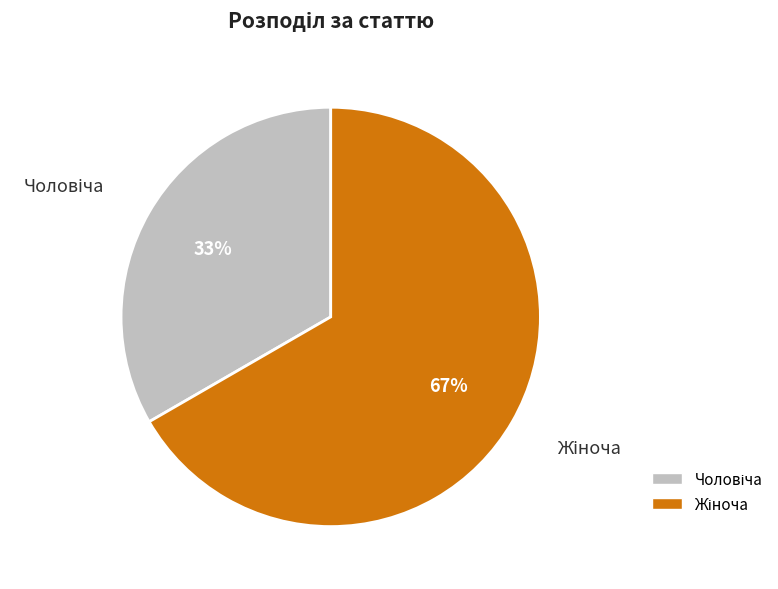

To the nearest percent, what is the average slice percentage?

50%